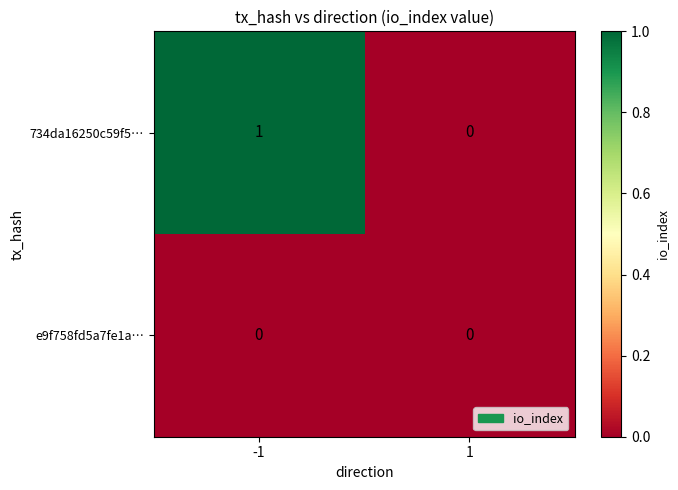

Is the value of e9f758fd5a7fe1a… at 1 greater than the value of 734da16250c59f5… at -1?

No